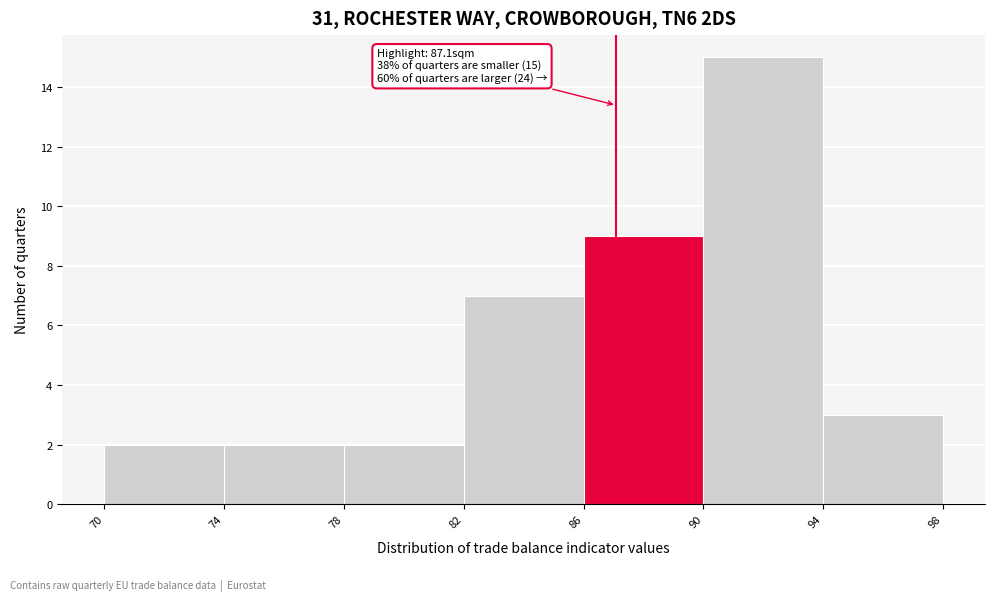

Over which range of the x-axis is the bar tallest?

90 to 94